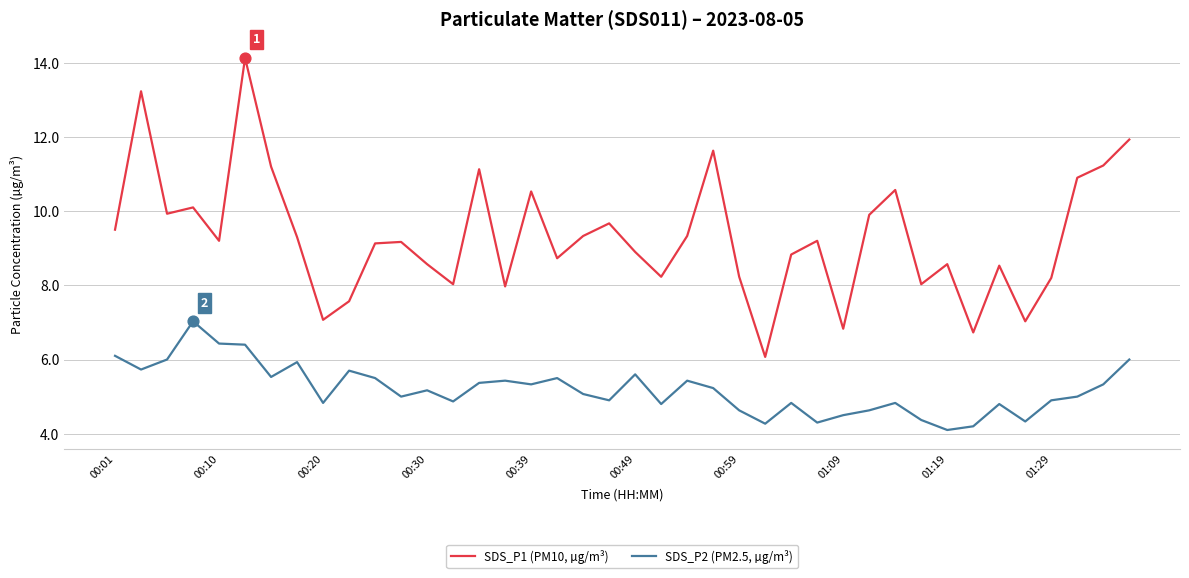

Which series has the largest total across all categories?

SDS_P1 (PM10, µg/m³)